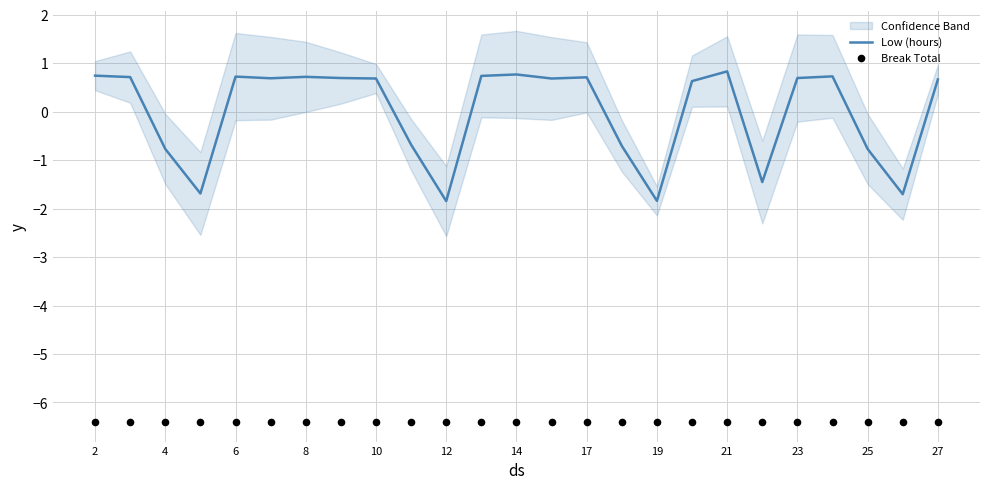

What are all the series names shown in the legend?

Low (hours), Break Total